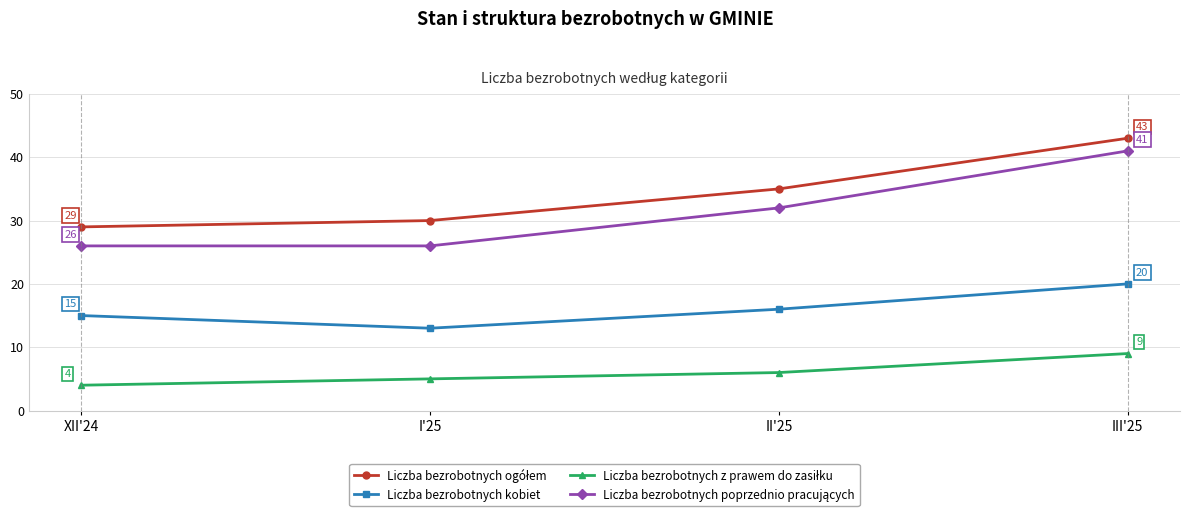

What position from the left is II'25?

3